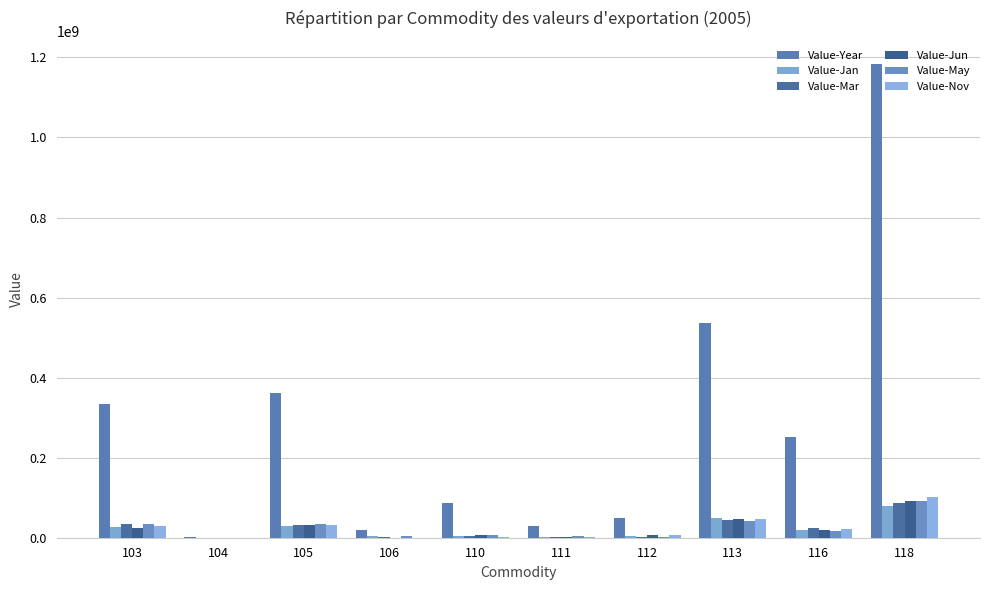

The Value-May series shows 2420595 at 112. True or false?

True